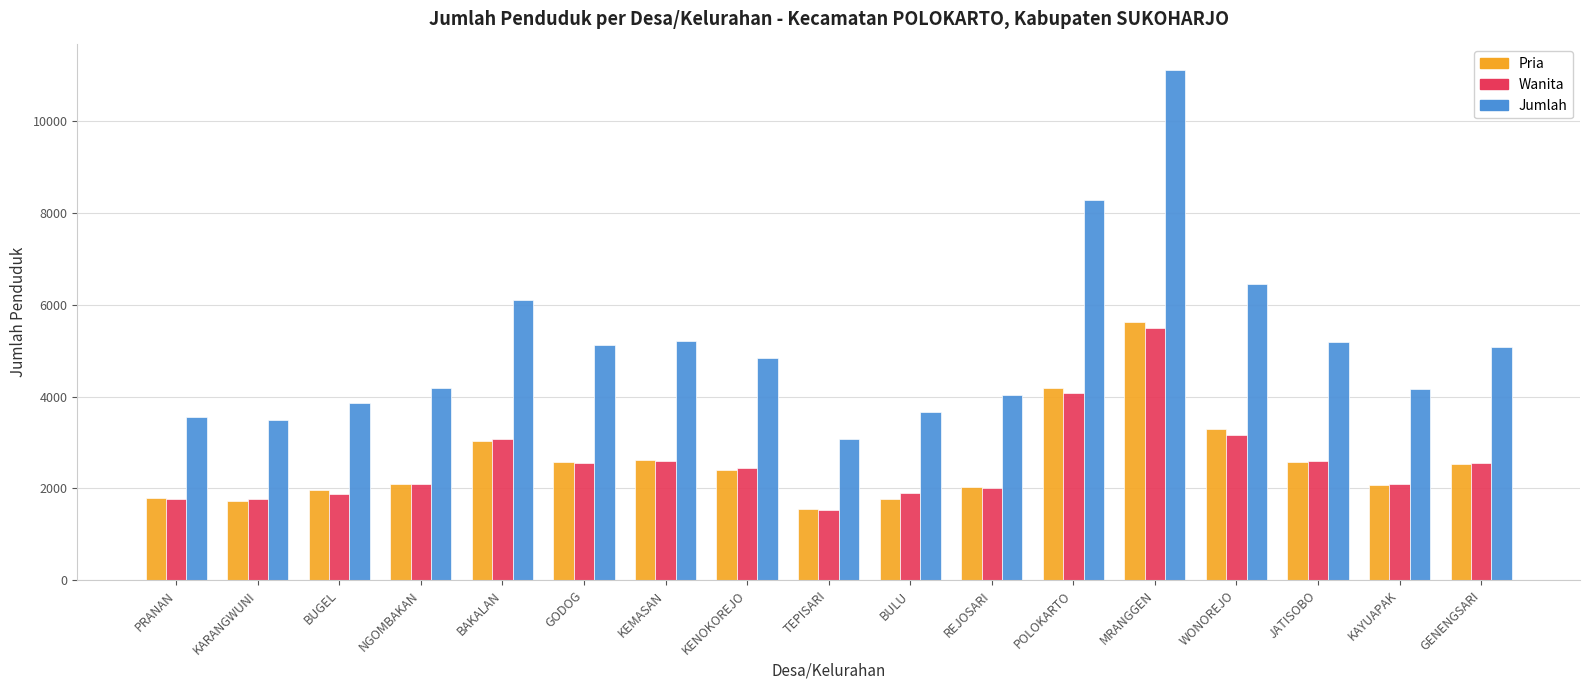

What is the difference between the second highest and minimum values in the Jumlah series?

5196